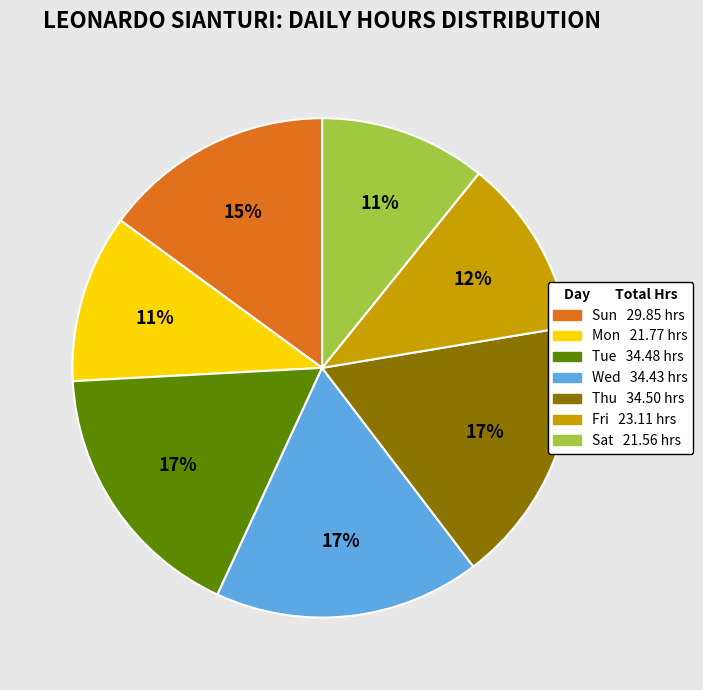

Is there any slice that represents more than half of the pie?

No